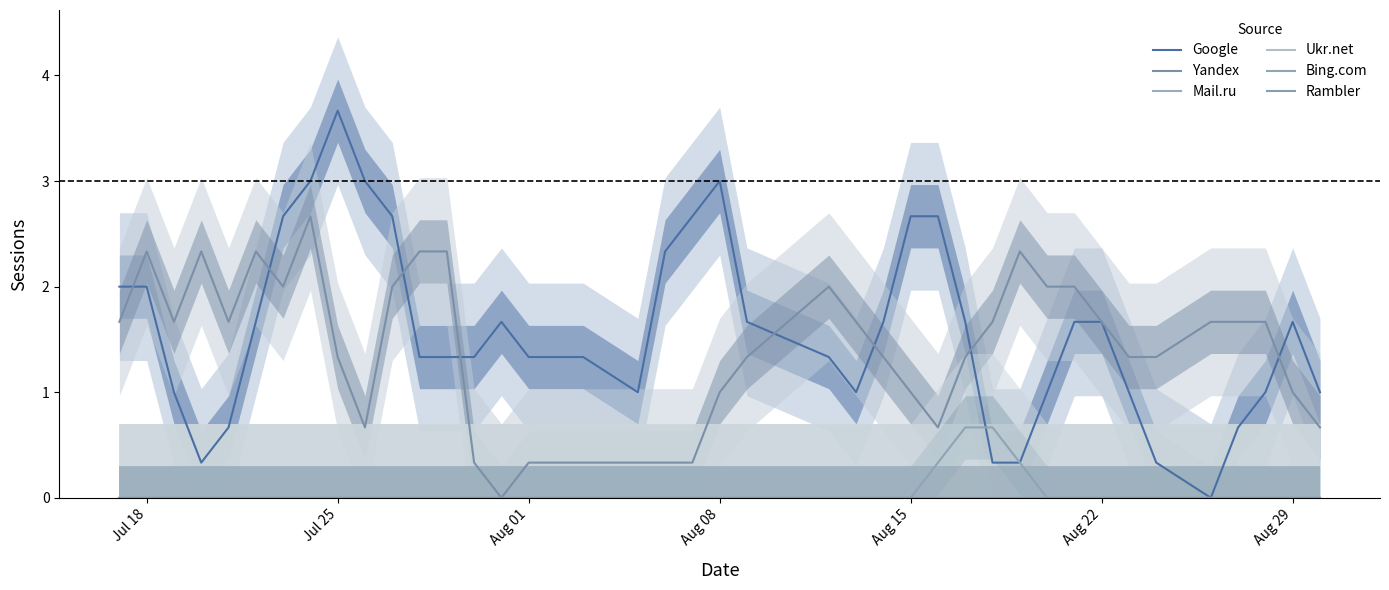

True or false: Rambler and Bing.com cross at least once.

False